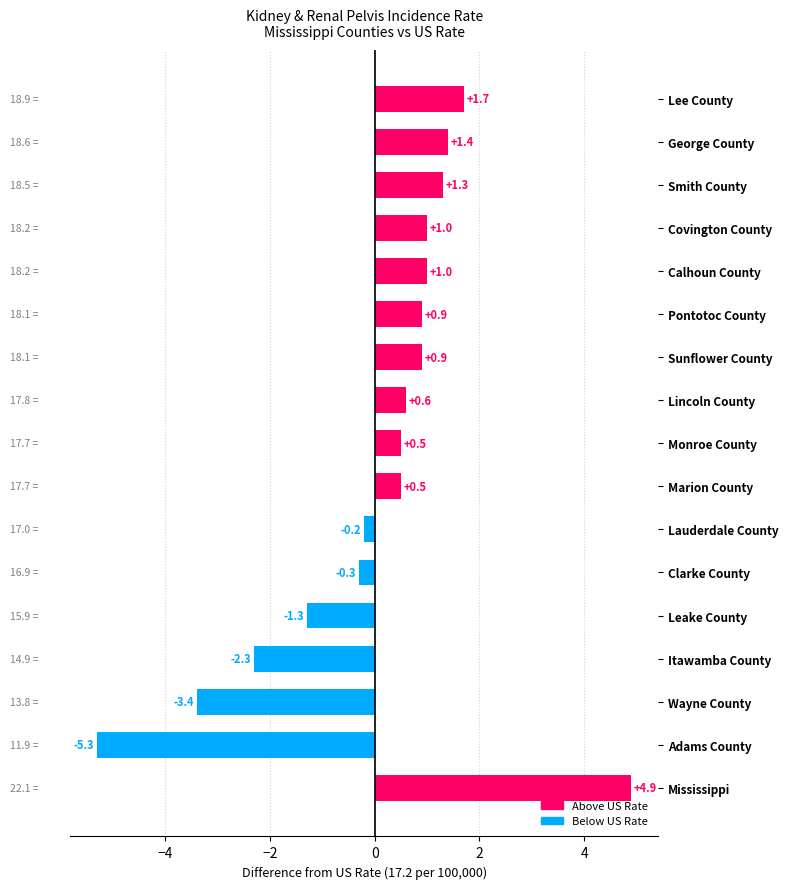

Between Leake County and Calhoun County, which is larger?

Calhoun County